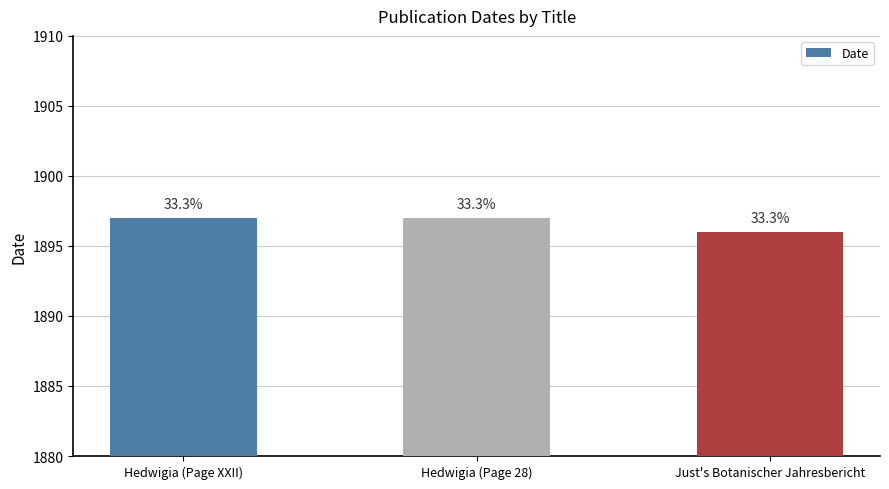

How many bars are there in total?

3